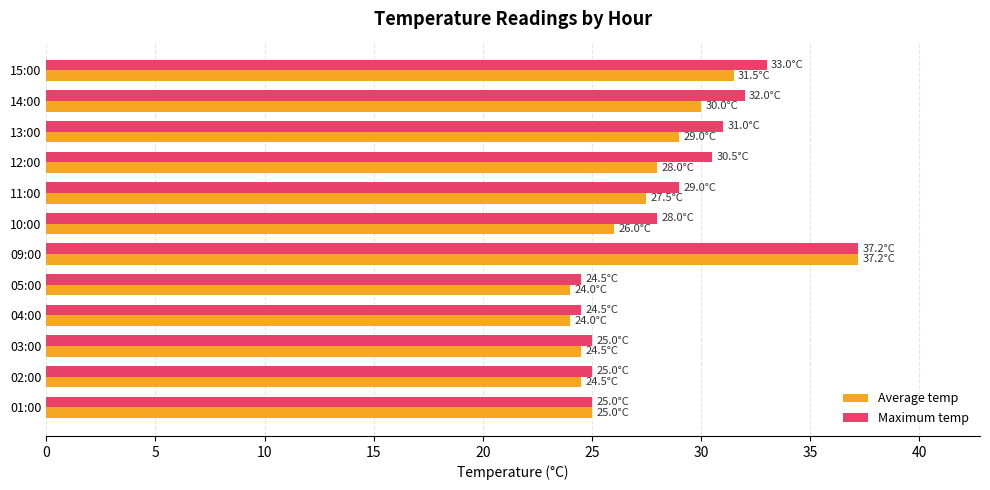

The value of Average temp at 03:00 is 35.2. True or false?

False